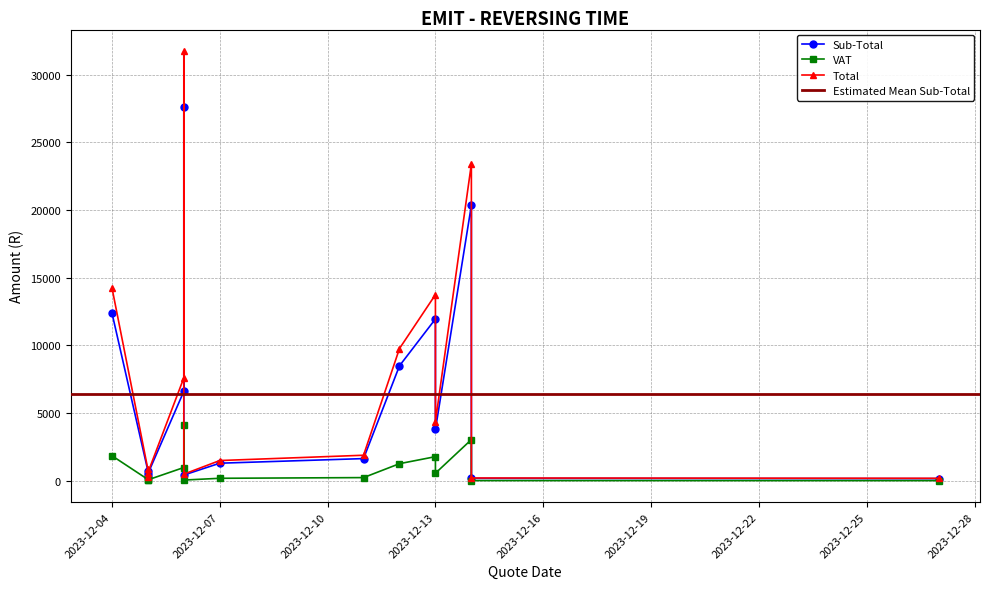

At which category does the chart reach its peak across all series?

4